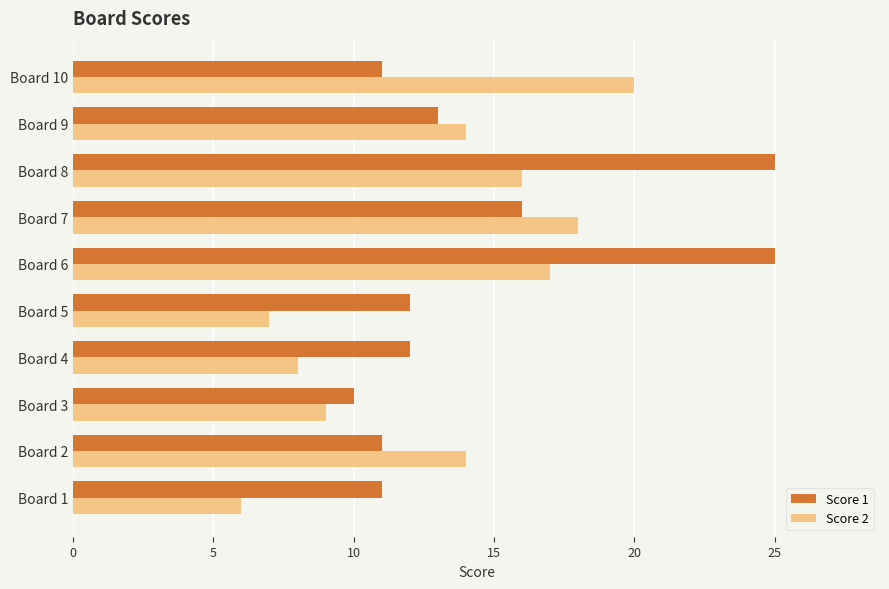

True or false: Score 2 has a value of 6 at Board 1.

True